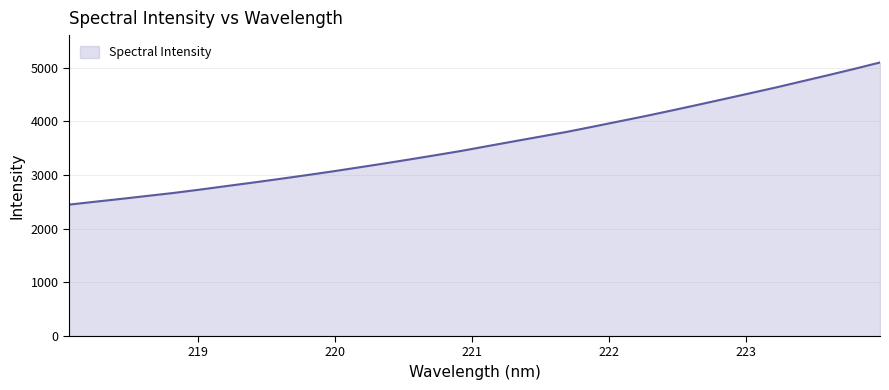

What is the difference between the maximum and minimum values?

2648.5